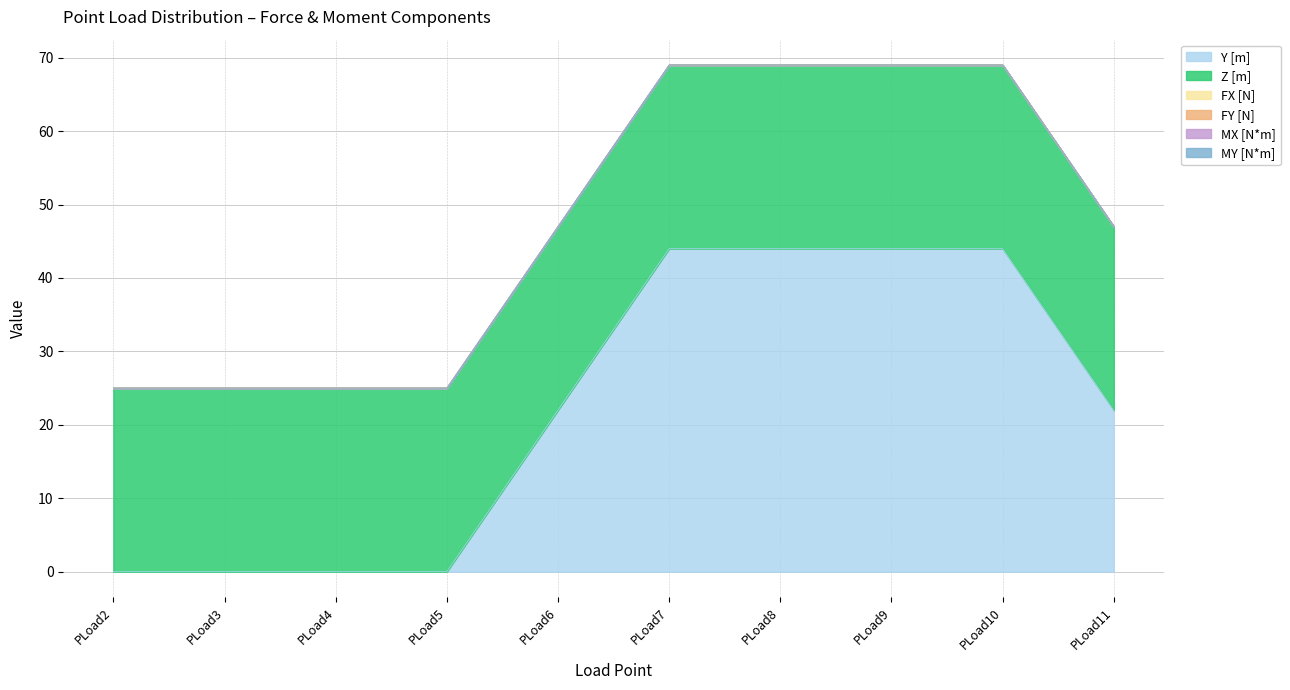

Which category has the lowest value in the MX [N*m] series?

PLoad2